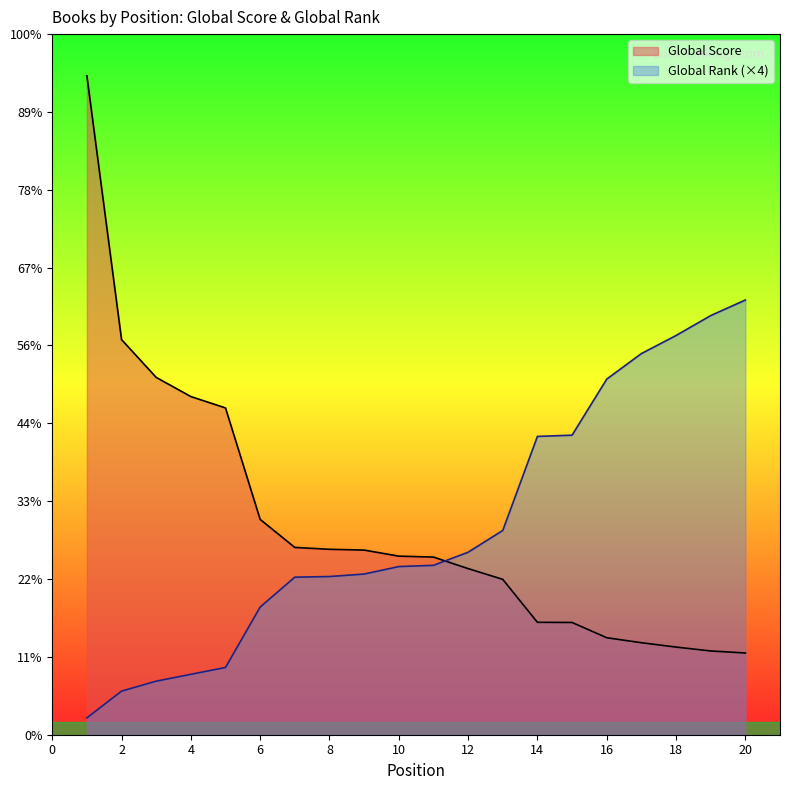

The Global Rank series shows 641 at 8. True or false?

False